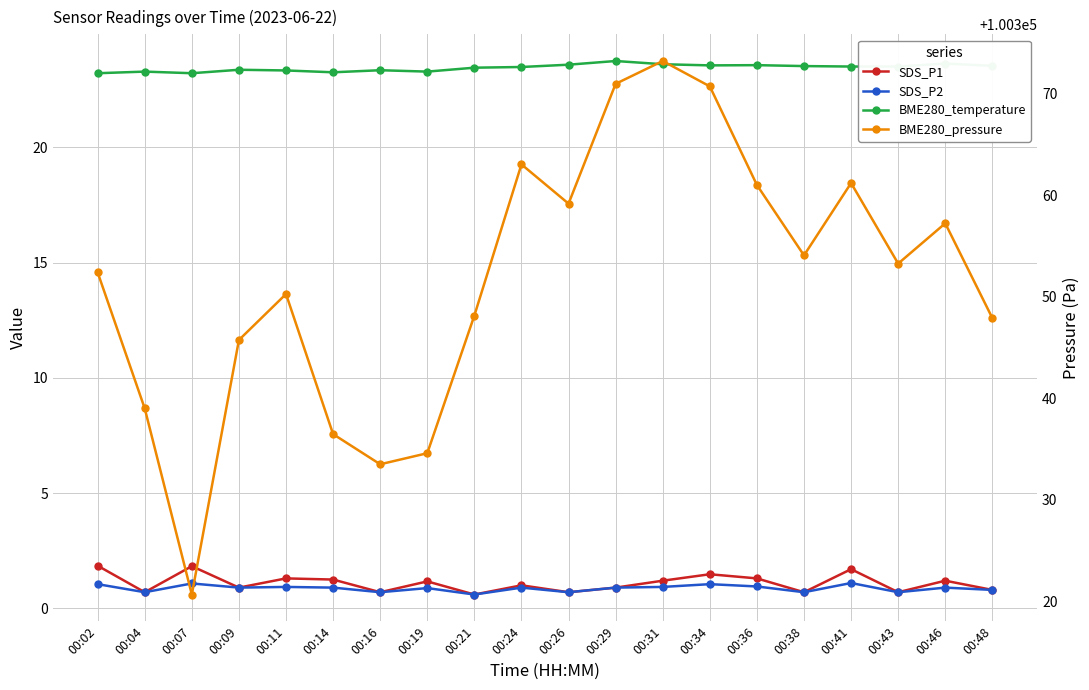

True or false: SDS_P2 and BME280_pressure intersect in this chart.

False